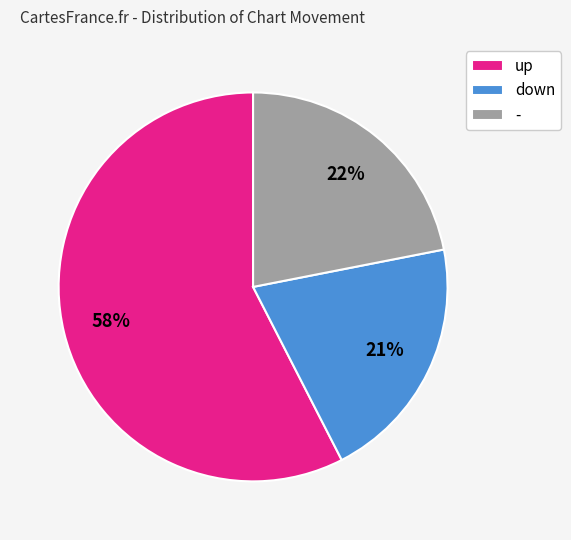

Is the sum of - and up greater than half?

Yes